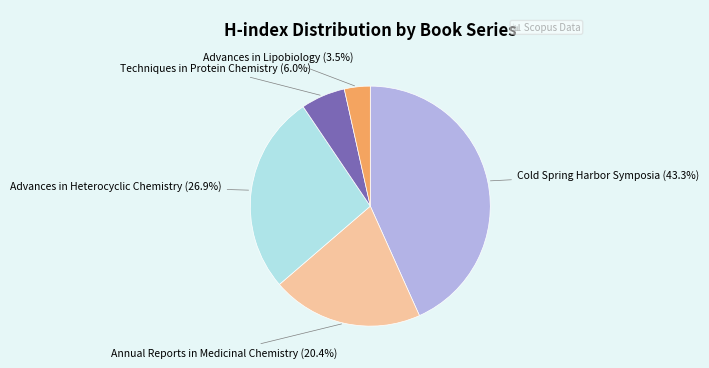

Does any single category account for the majority?

No